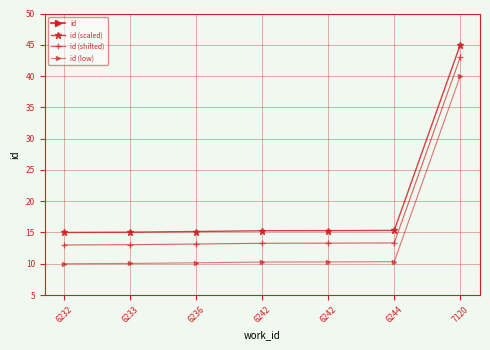

Reading left to right, transcribe all the data shown in this chart.

id: 16512.0	16516.0	16526.0	16537.0	16539.0	16542.0	19285.0
id (scaled): 15.0	15.0	15.2	15.3	15.3	15.3	45.0
id (shifted): 13.0	13.0	13.2	13.3	13.3	13.3	43.0
id (low): 10.0	10.0	10.2	10.3	10.3	10.3	40.0